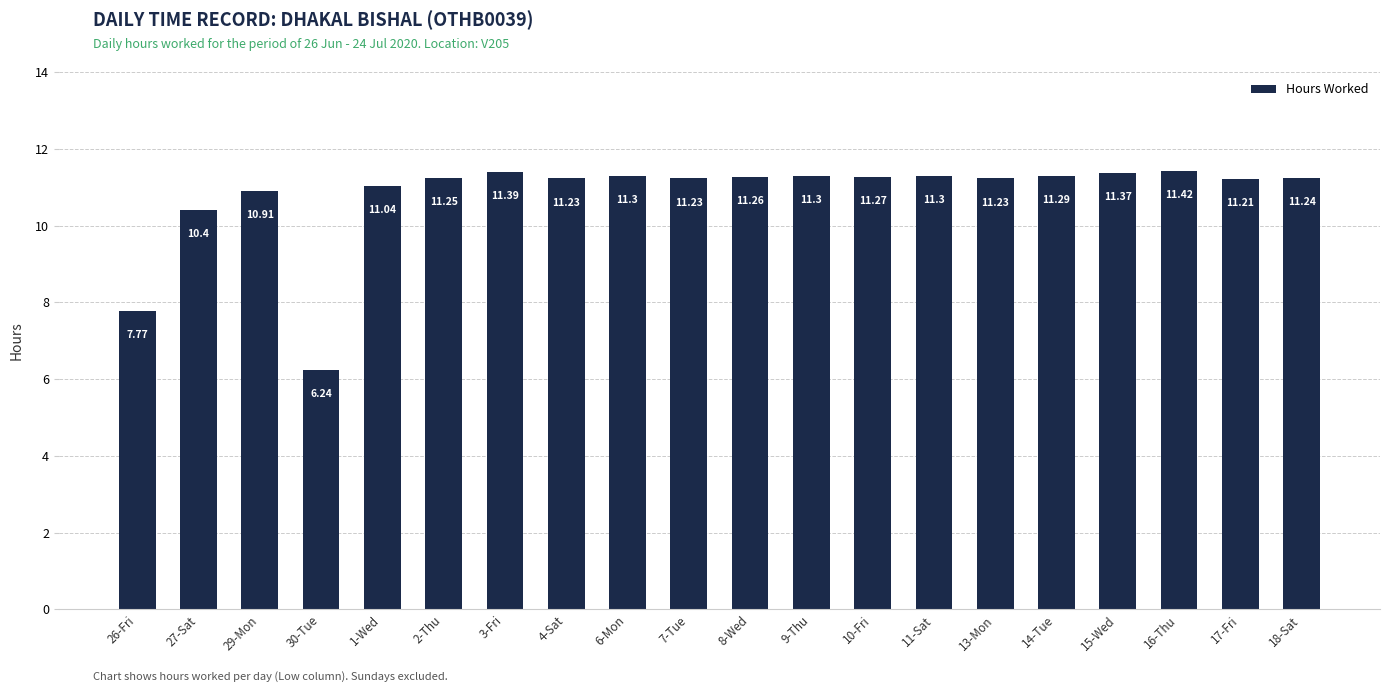

The chart shows a value of 11.2 at 13-Mon. True or false?

True